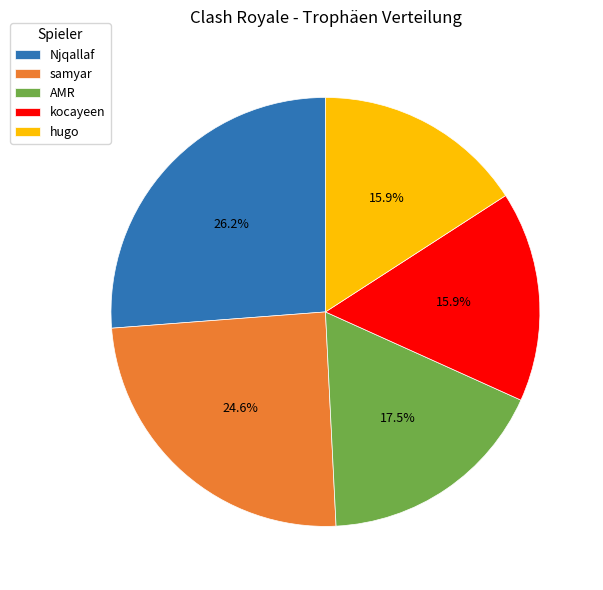

Is it true that samyar is 14% of the pie?

False